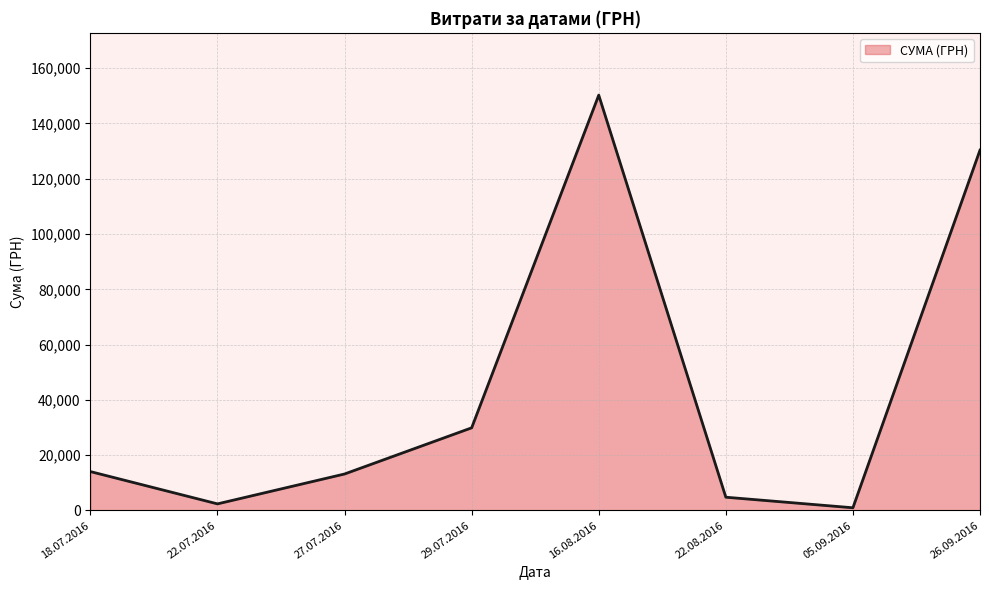

Reading right to left, what are all the values shown in this chart?

130350.0	979.2	4800.0	150229.0	29898.2	13201.0	2387.9	14071.0